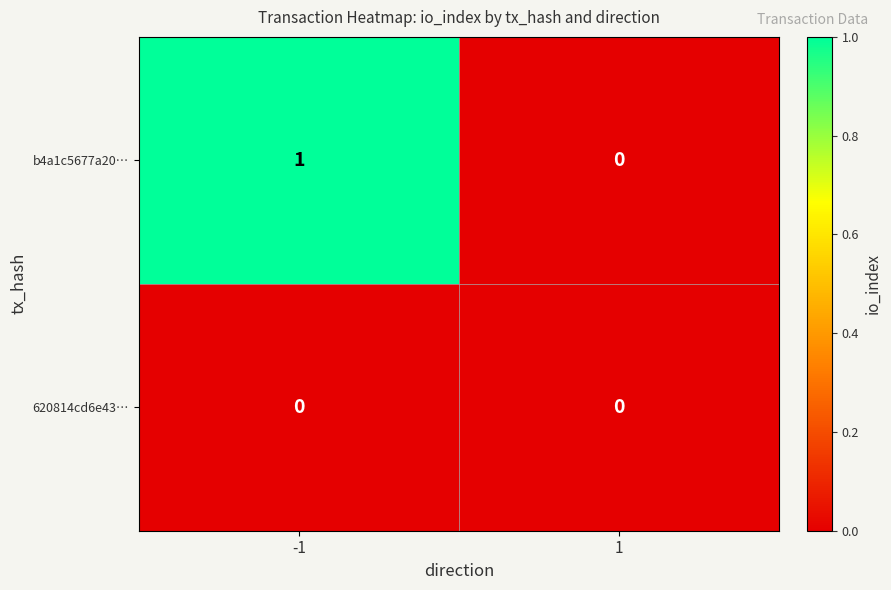

Rank the series by their maximum value, from lowest to highest.

620814cd6e43…, b4a1c5677a20…